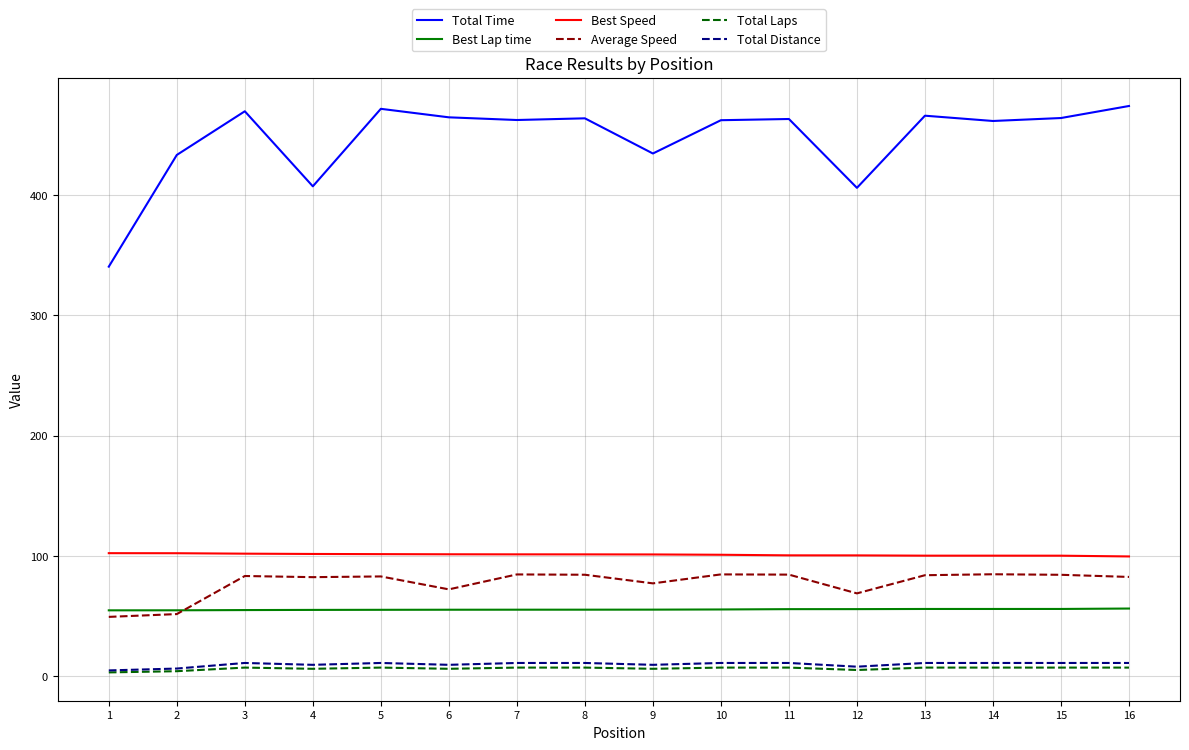

Which series changed the most between 7 and 12?

Total Time